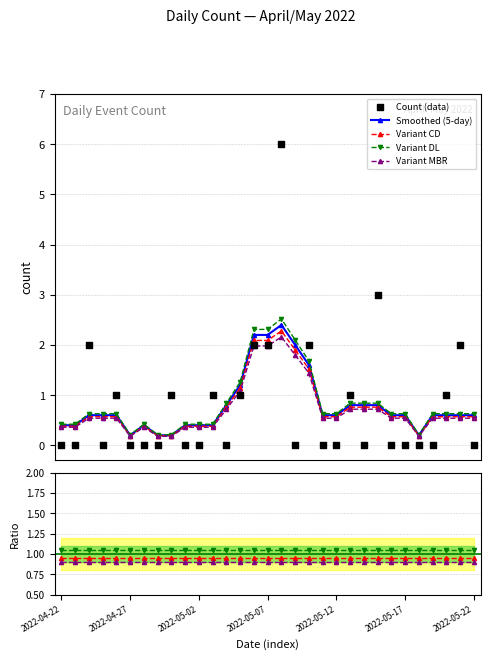

What is the change in value from 2022-04-27 to 2022-05-10?

+2